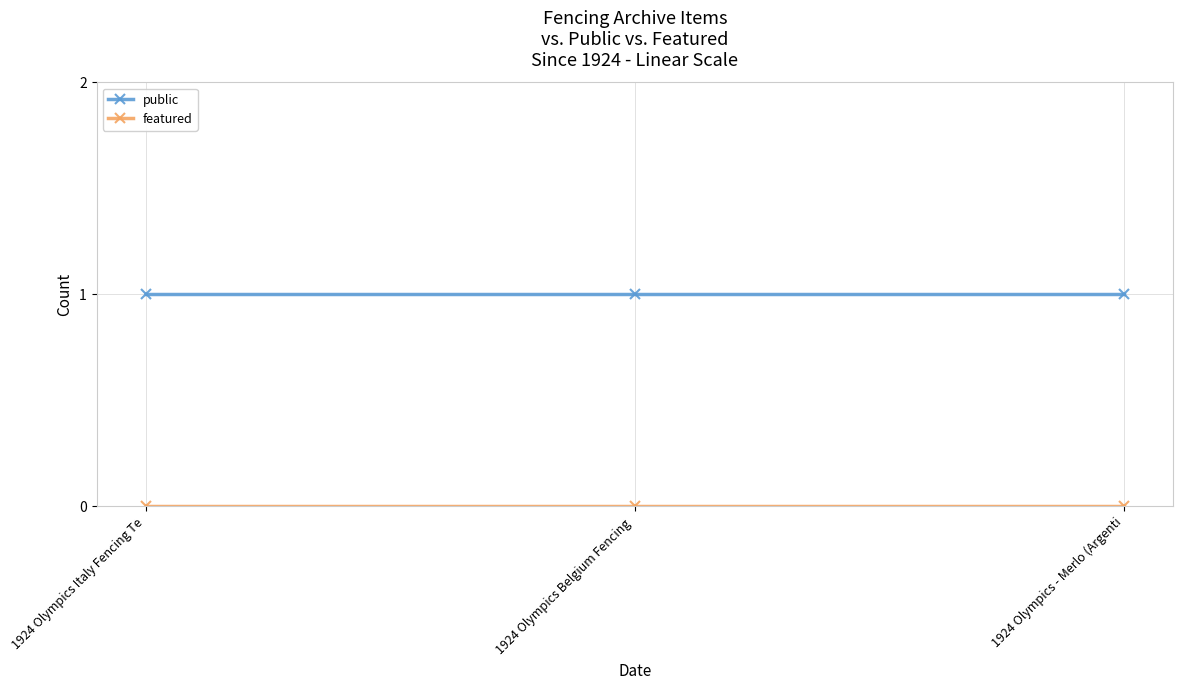

What is the sum of the public values at 1924 Olympics Italy Fencing Te and 1924 Olympics - Merlo (Argenti?

2